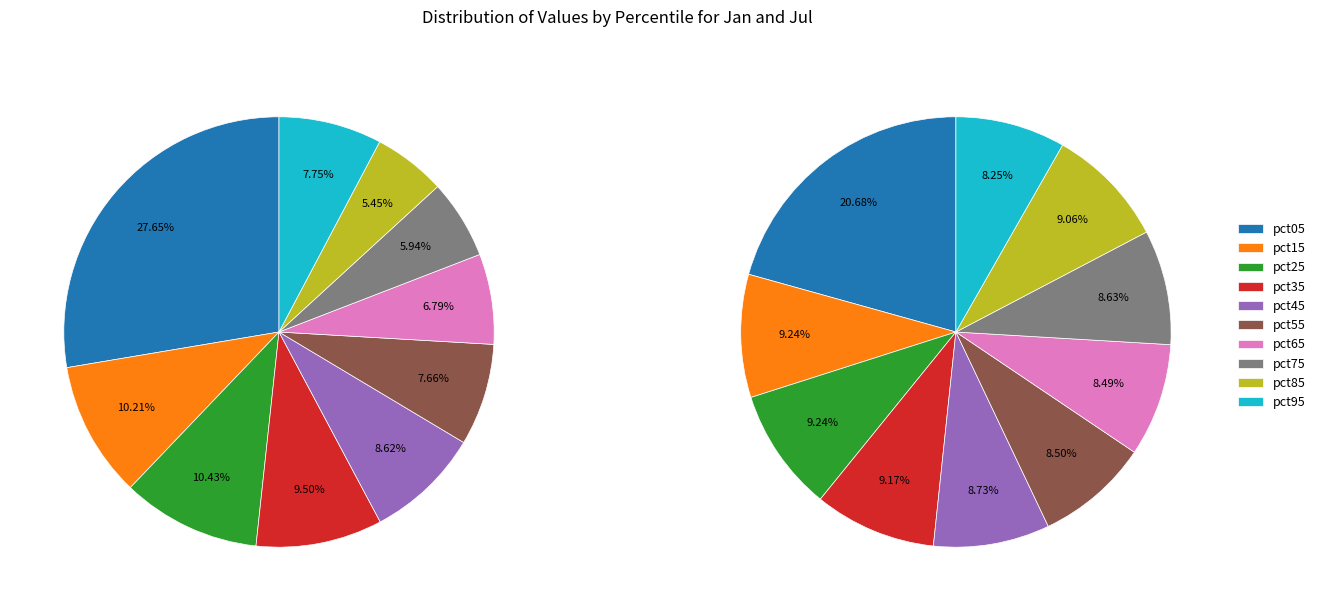

Does pct45 represent more than half of the total?

No